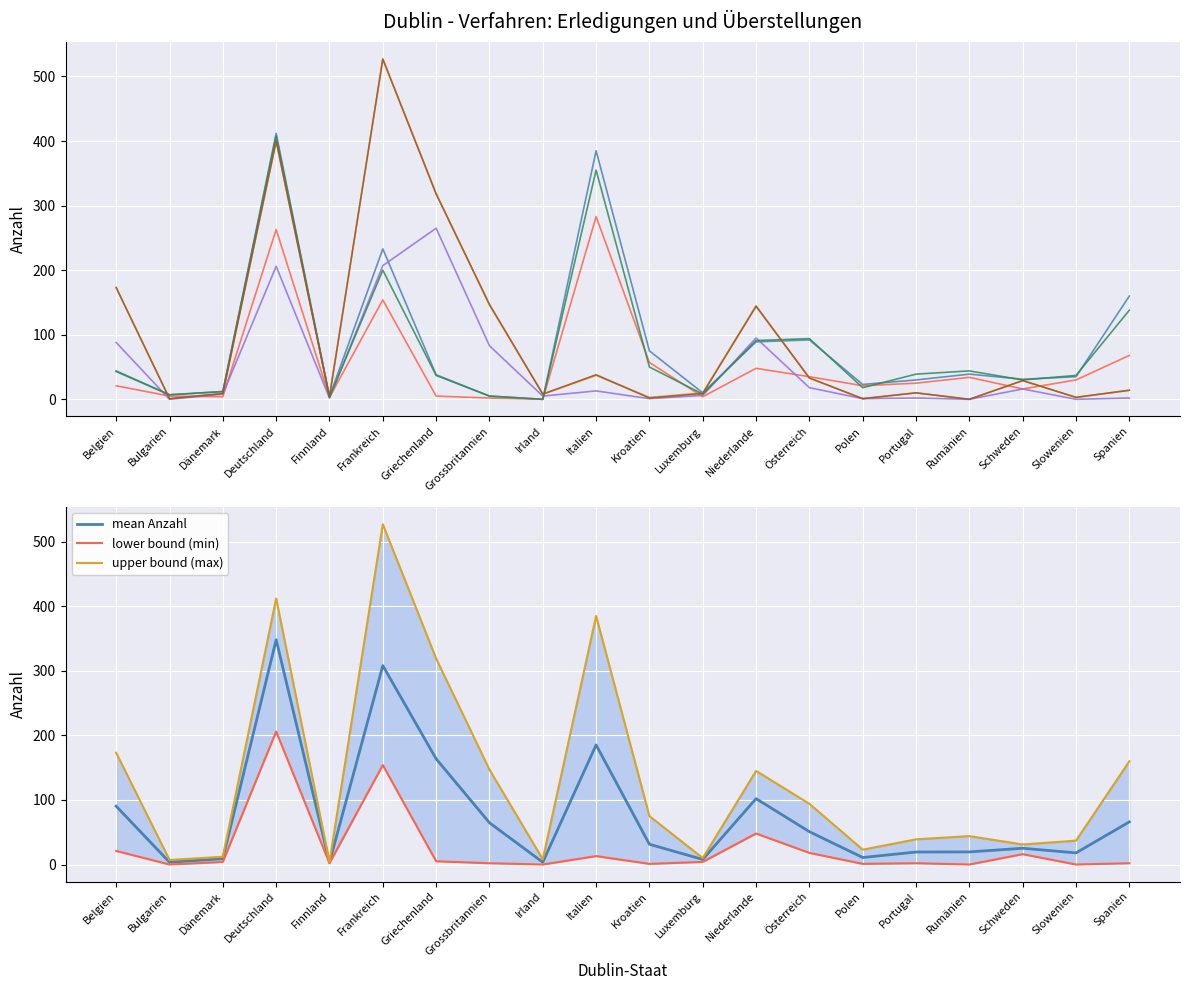

What is the label of the 14th point from the right?

Griechenland